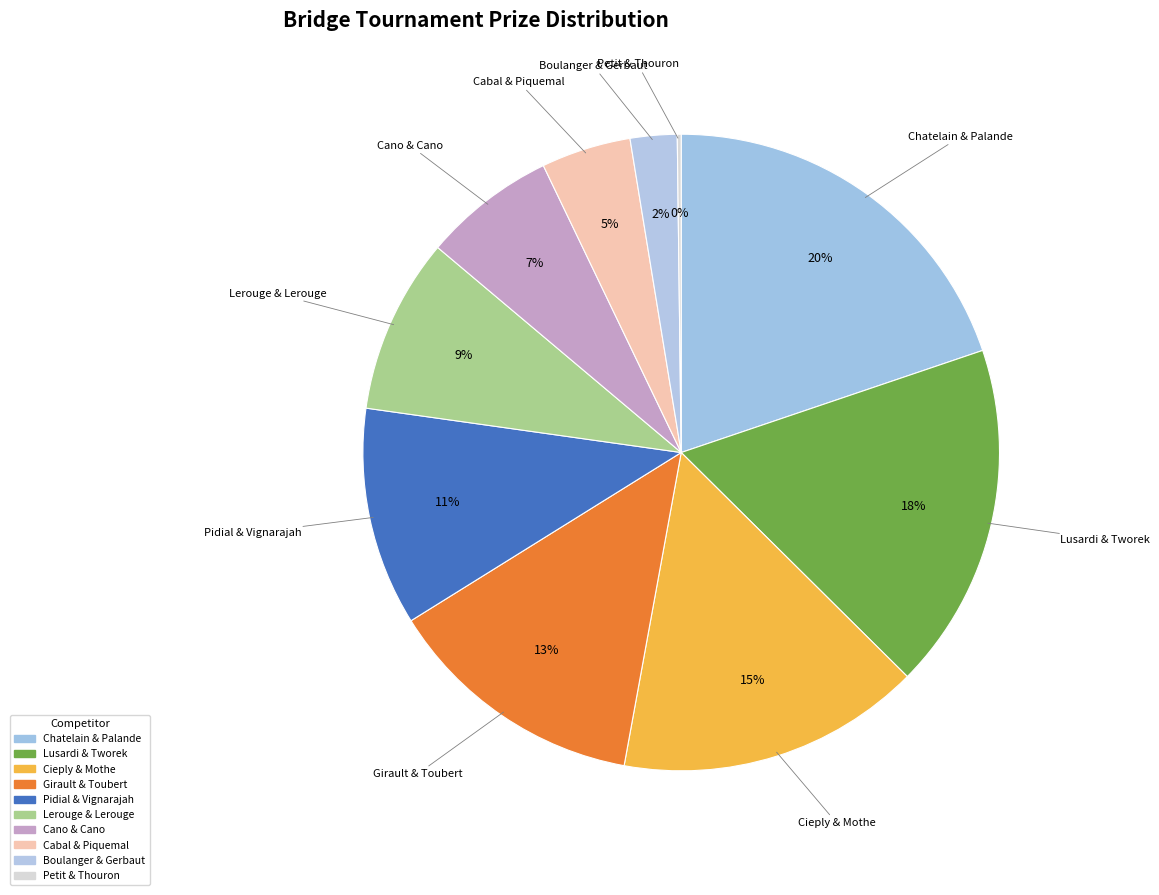

To the nearest percent, what portion does Lerouge & Lerouge represent?

9%